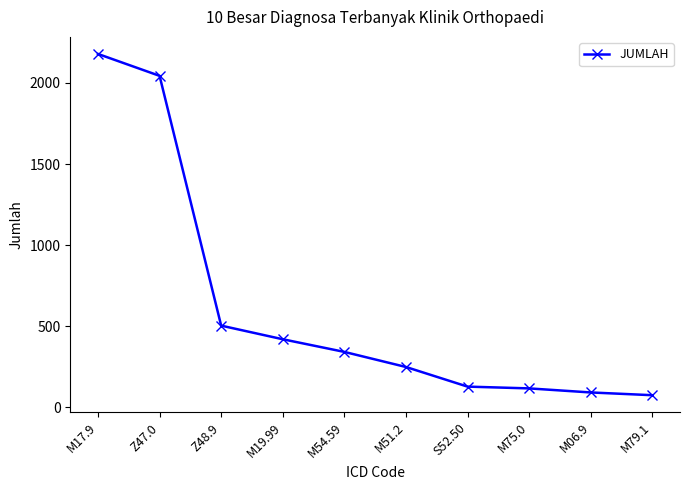

Between Z48.9 and M51.2, which is larger?

Z48.9